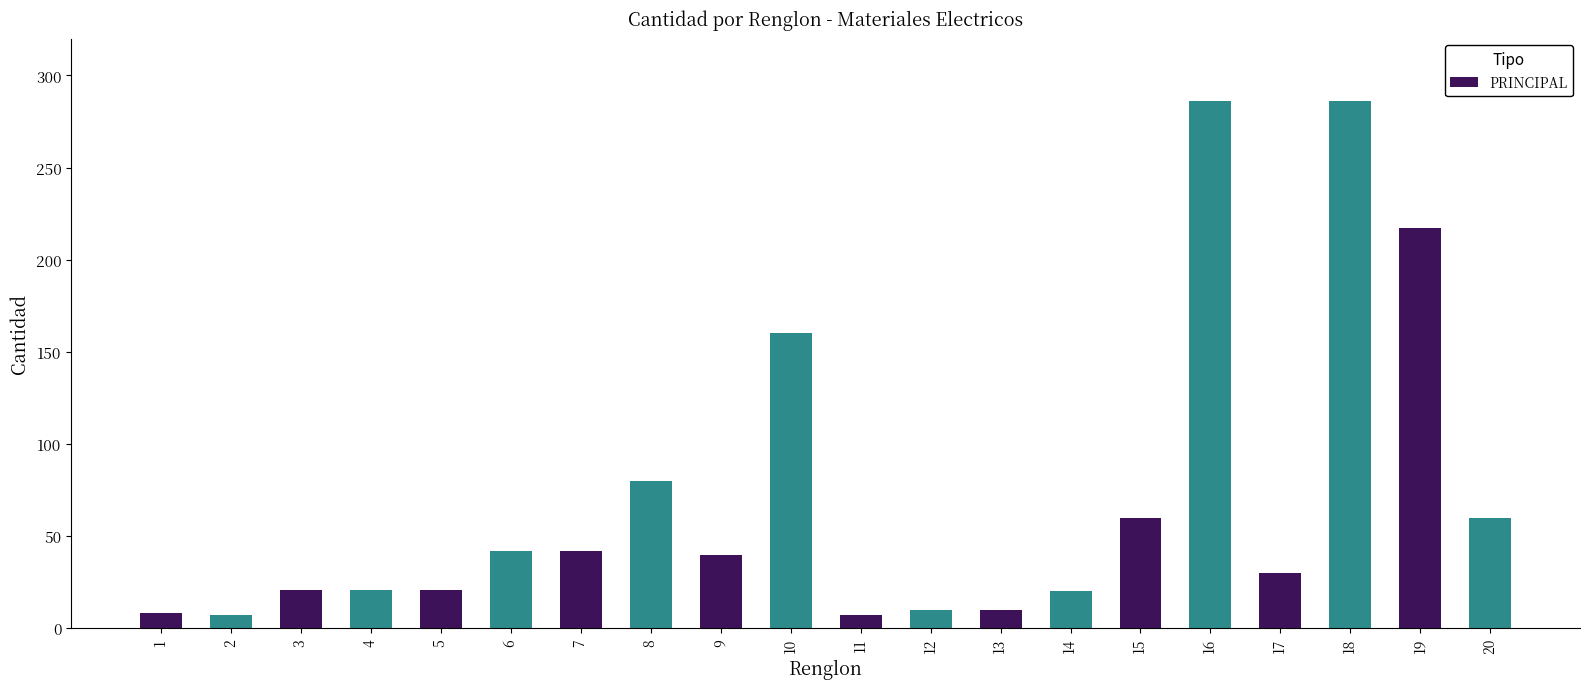

What is the difference between the maximum and minimum values?

279